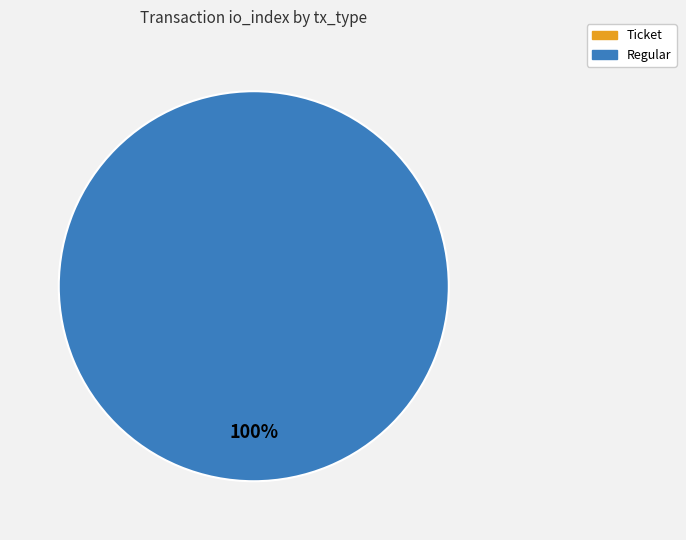

To the nearest percent, what is the difference between the Regular and Ticket slice percentages?

100%